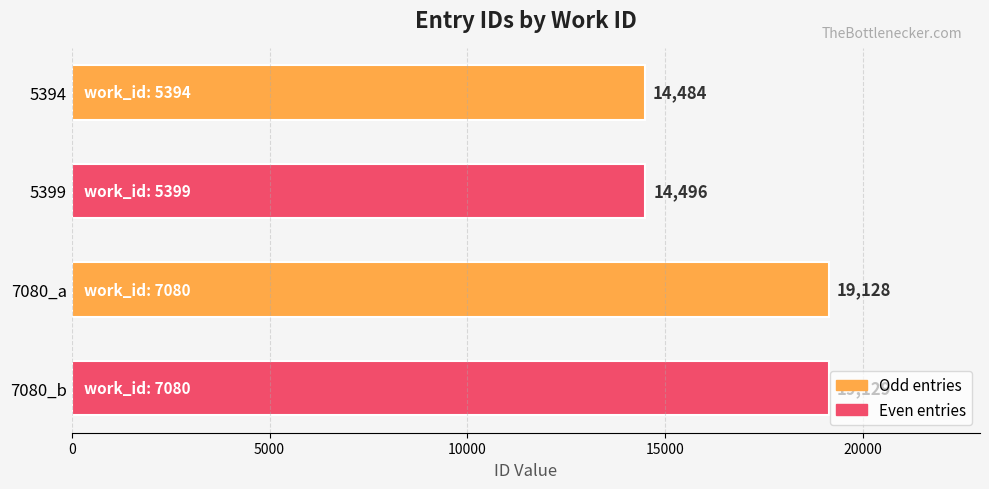

List the labels in order of value, largest first.

7080_b, 7080_a, 5399, 5394